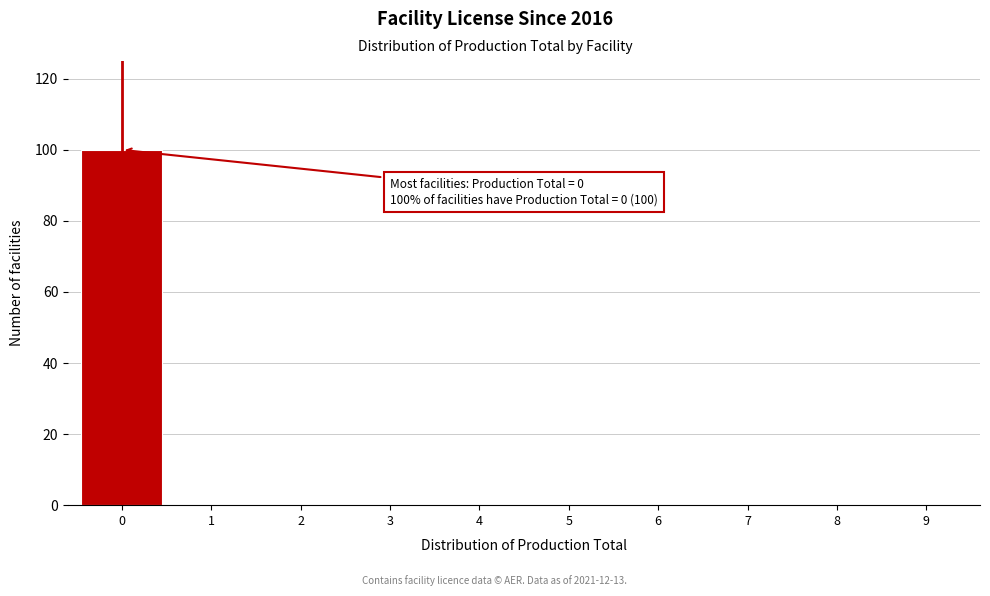

Over which range of the x-axis is the bar tallest?

-0.5 to 0.5